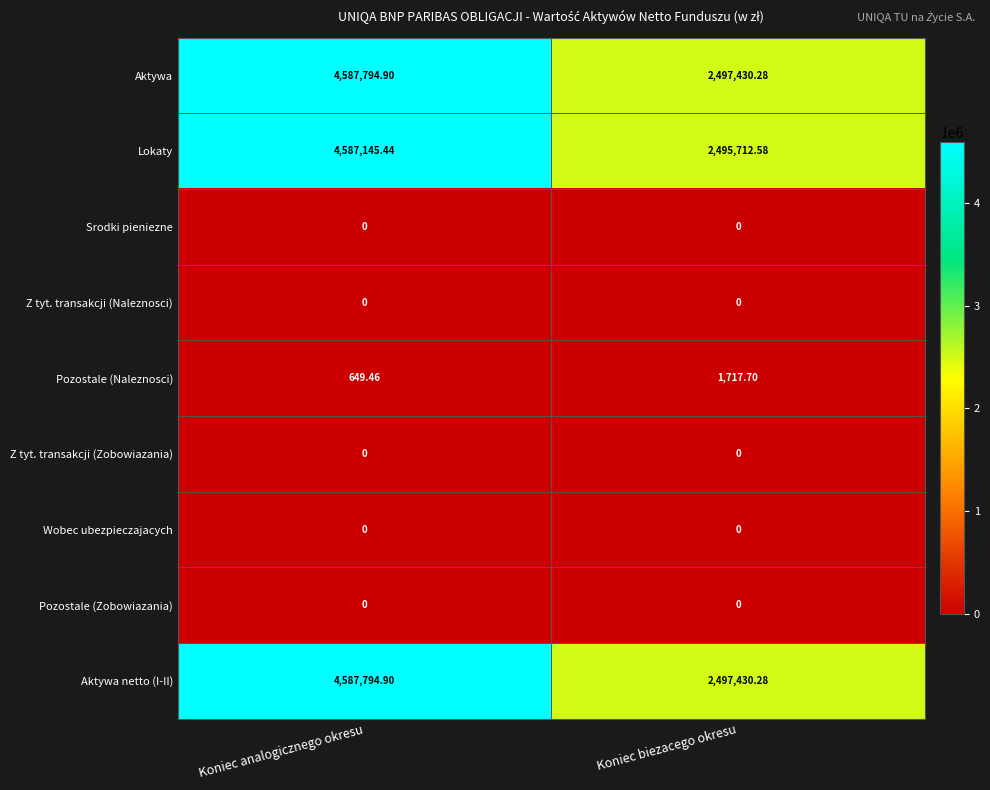

At which label is Aktywa closest to 3542612?

Koniec biezacego okresu